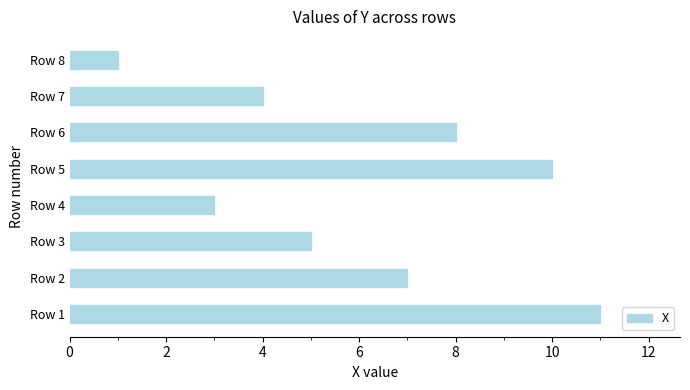

What is the maximum value shown in the chart?

11